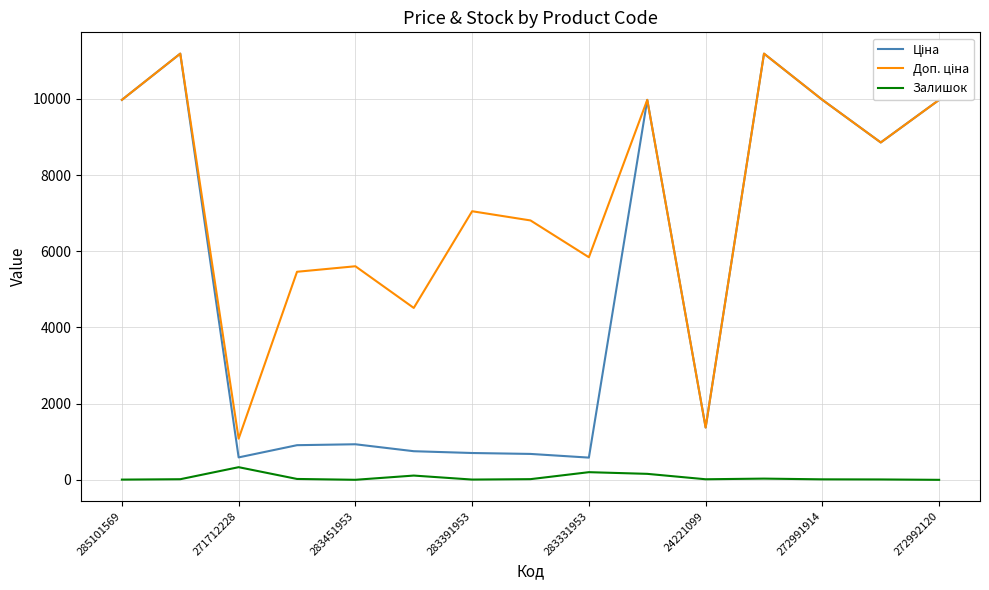

What is the maximum value shown in the chart?

11188.2